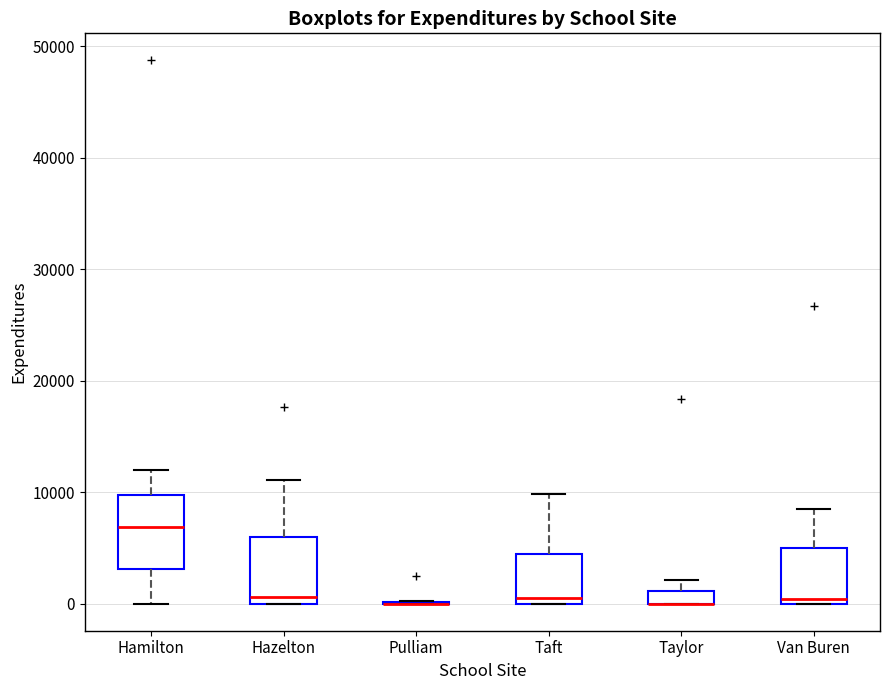

Where does the upper whisker of the box for Taft end on the y-axis? The values are not printed on the chart, so give them approximately, as read against the axis.

10000